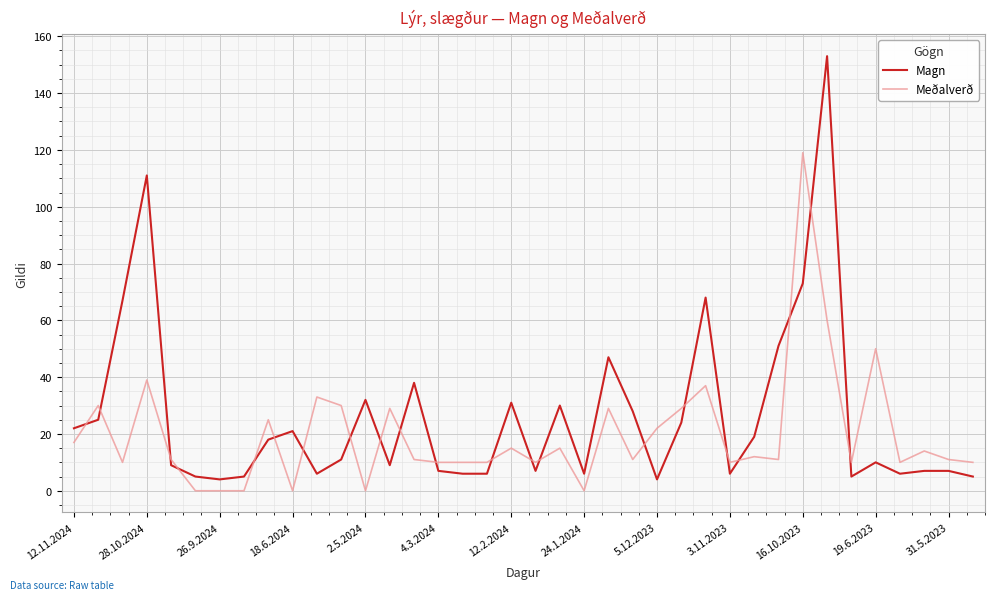

How many values in the Magn series are below 11?

19